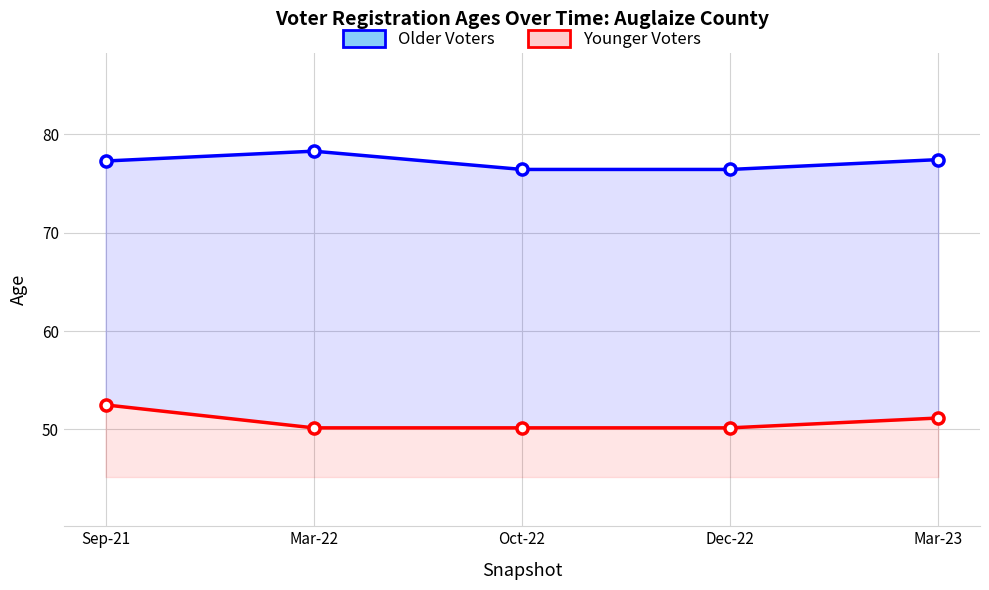

What are all the series names shown in the legend?

Older Voters, Younger Voters